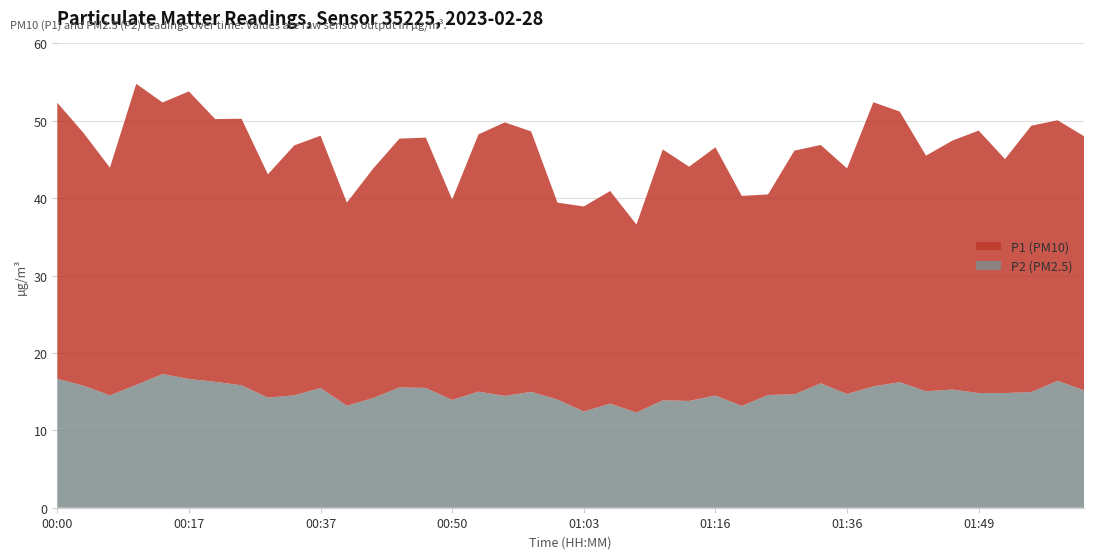

Reading left to right, what are all the values shown in this chart?

P1: 35.7	32.6	29.4	38.9	35.1	37.1	34.0	34.5	28.9	32.3	32.6	26.2	29.6	32.1	32.4	25.9	33.2	35.4	33.6	25.4	26.5	27.5	24.3	32.4	30.3	32.1	27.1	25.9	31.5	30.8	29.1	36.7	35.0	30.4	32.2	33.9	30.2	34.4	33.7	32.8
P2: 16.7	15.8	14.5	15.9	17.3	16.6	16.3	15.8	14.2	14.5	15.5	13.2	14.2	15.6	15.5	13.9	15.0	14.4	15.0	14.0	12.4	13.4	12.3	13.9	13.8	14.5	13.2	14.6	14.7	16.1	14.7	15.7	16.2	15.1	15.3	14.8	14.8	14.9	16.4	15.2